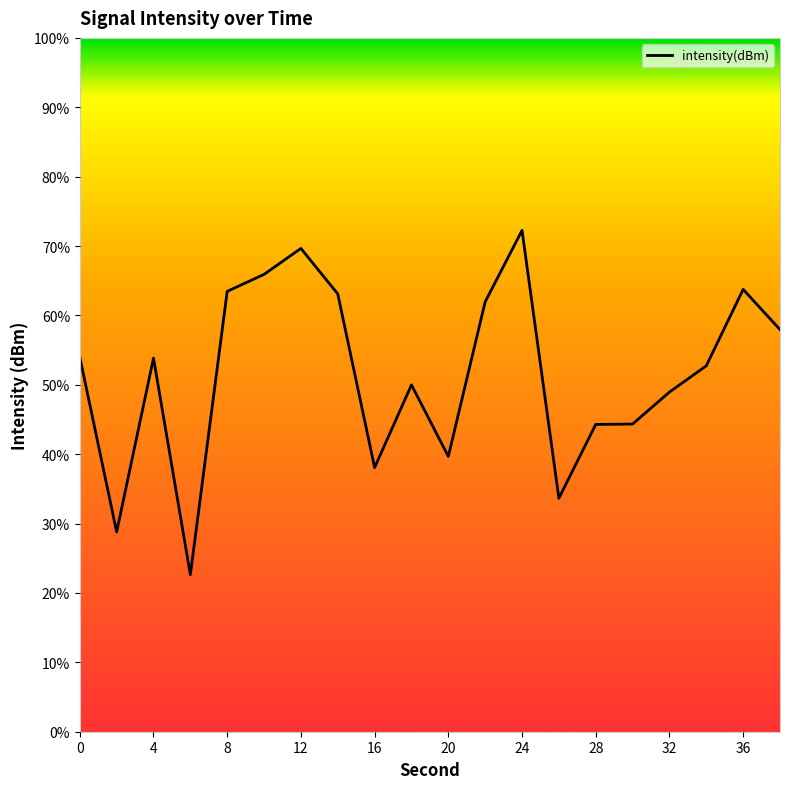

What is the maximum value shown in the chart?

72.3